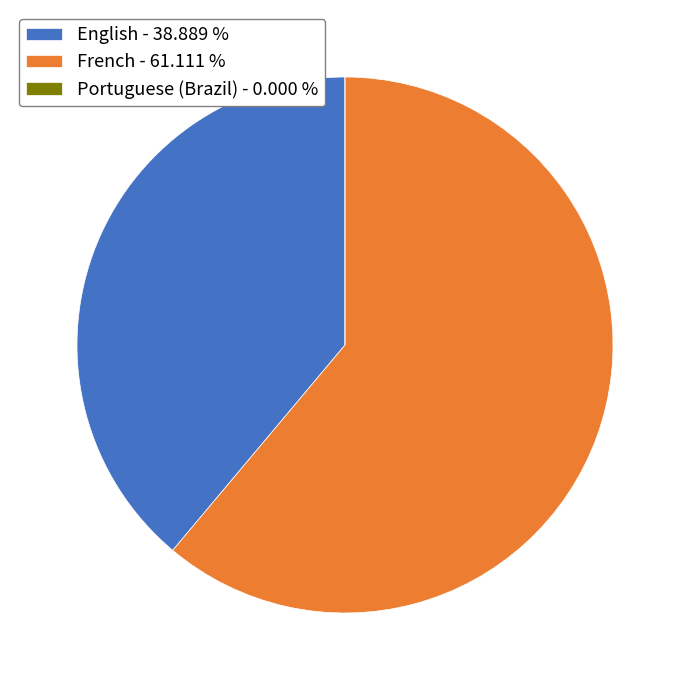

What is the largest slice in the pie chart?

French